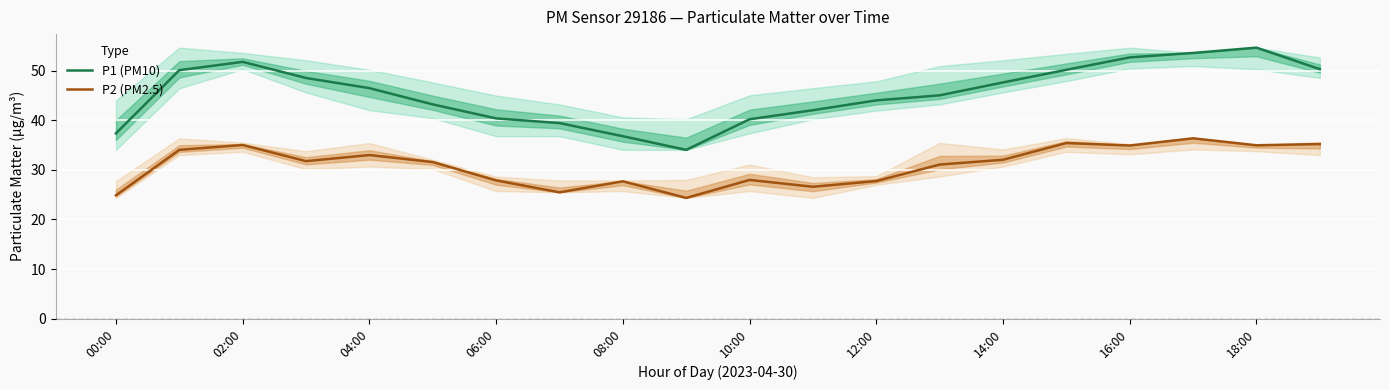

Is this an area chart (filled region under the line)?

No